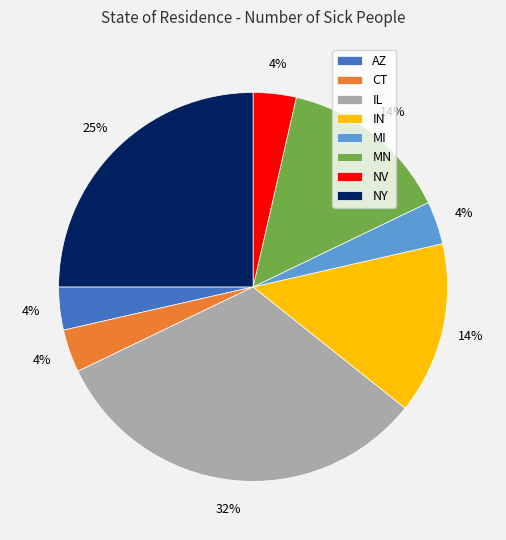

Combined, do CT and MN account for over 50%?

No